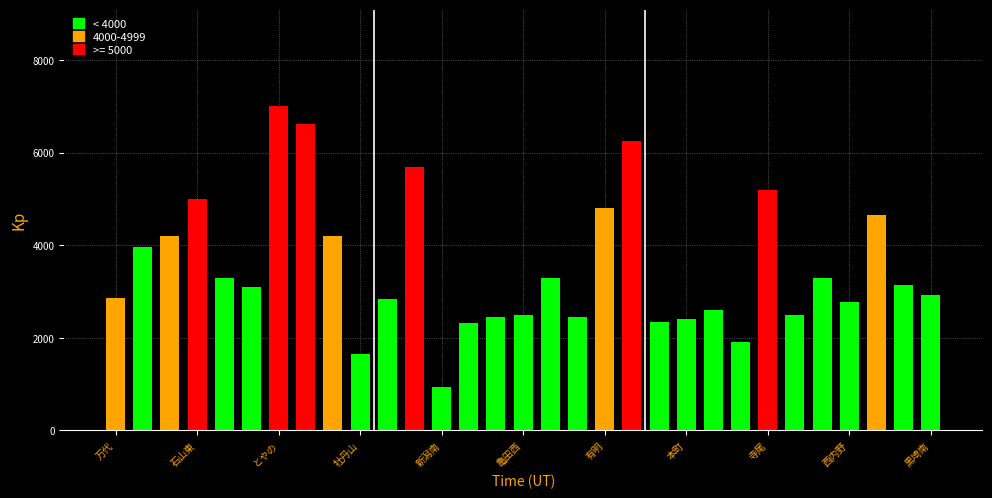

What is the minimum value shown in the chart?

930